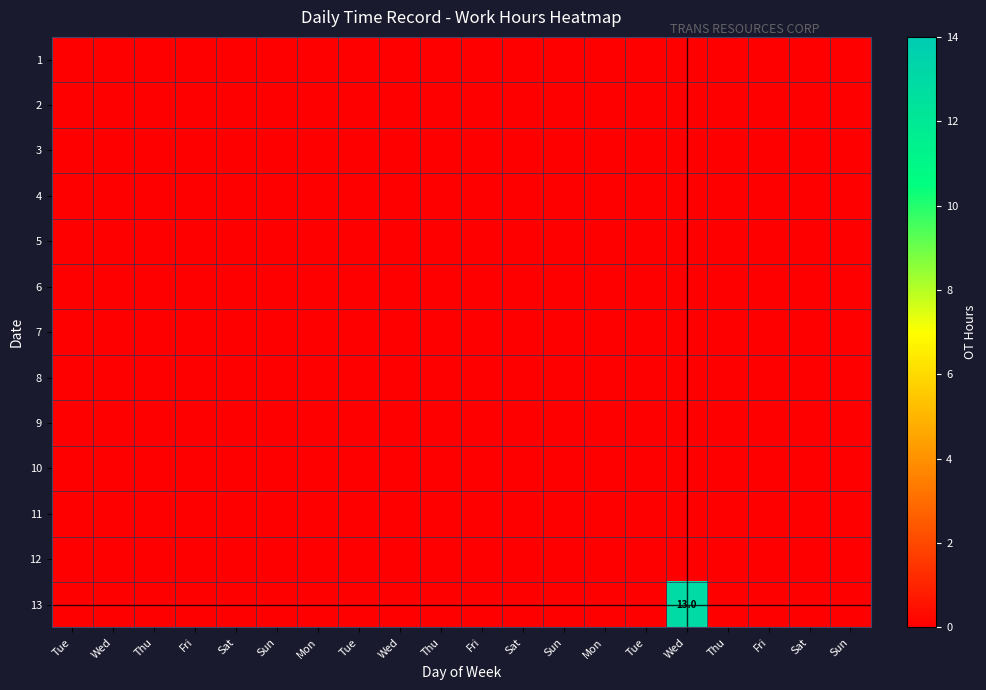

Rank the categories by 13 value from lowest to highest.

Tue, Wed, Thu, Fri, Sat, Sun, Mon, Tue, Wed, Thu, Fri, Sat, Sun, Mon, Tue, Thu, Fri, Sat, Sun, Wed